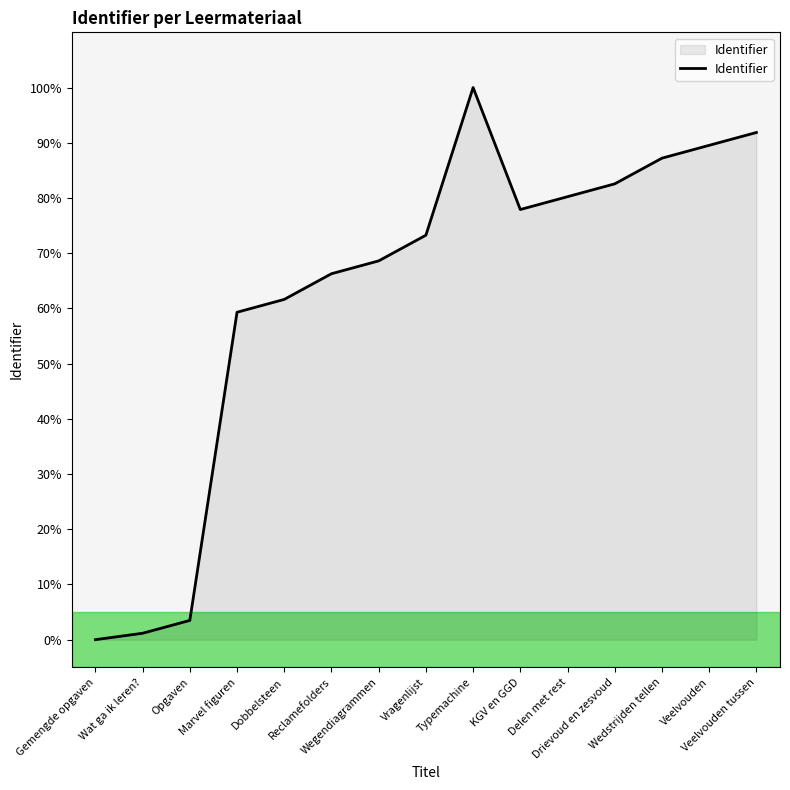

Where is the data nearest to the value 50?

Marvel figuren